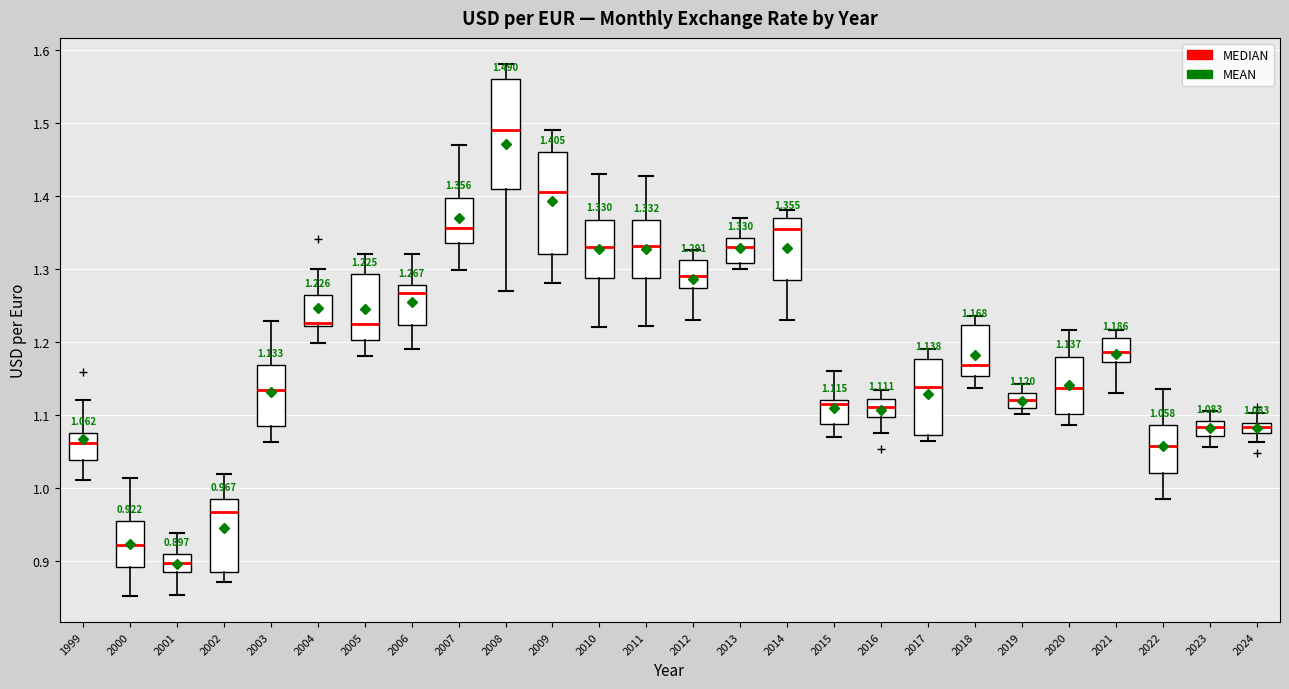

Comparing the boxes themselves (not the whiskers), which one is the tallest?

2008